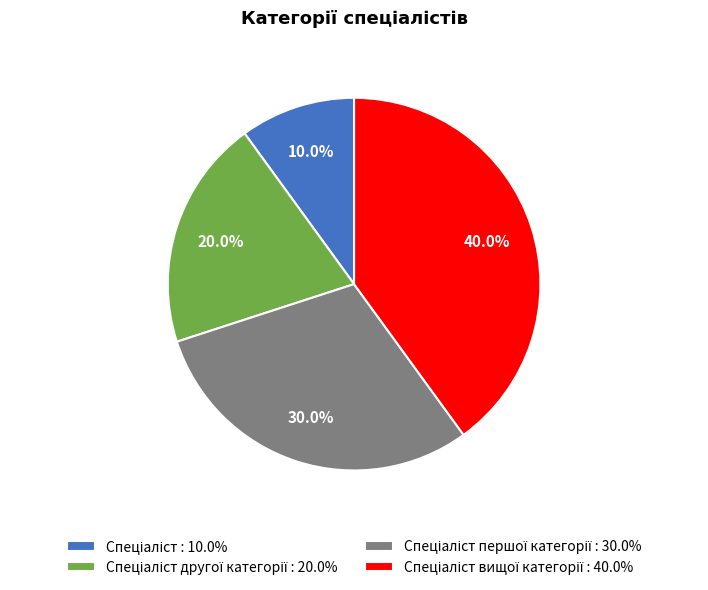

Does any single category account for the majority?

No